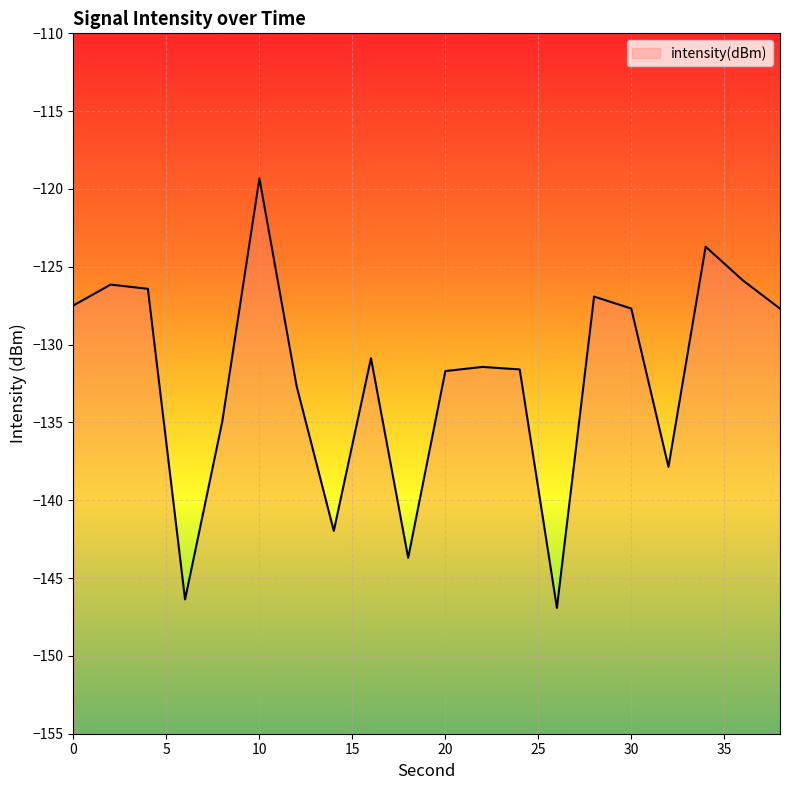

Rank the categories by value from highest to lowest.

10, 34, 36, 2, 4, 28, 0, 30, 38, 16, 22, 24, 20, 12, 8, 32, 14, 18, 6, 26